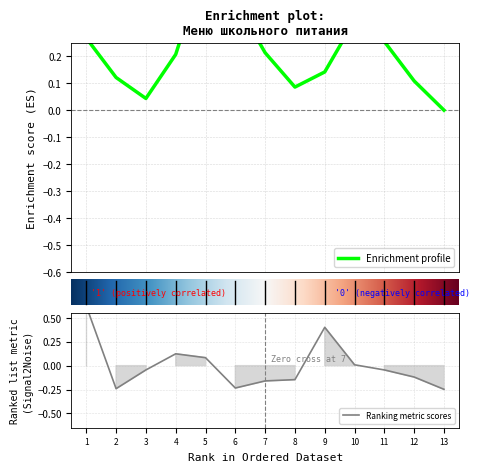

How many series are shown in this chart?

1